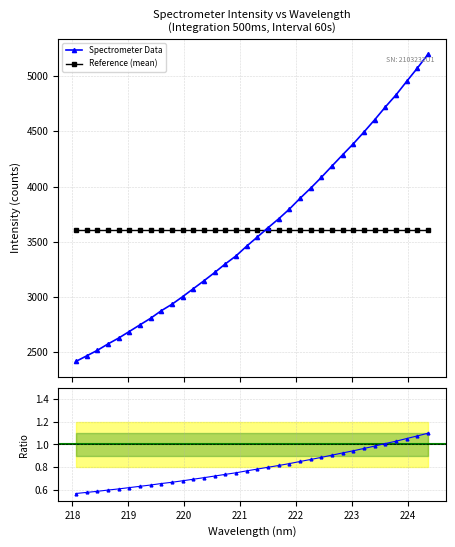

What is the lowest value of the Reference (mean) series?

3606.0